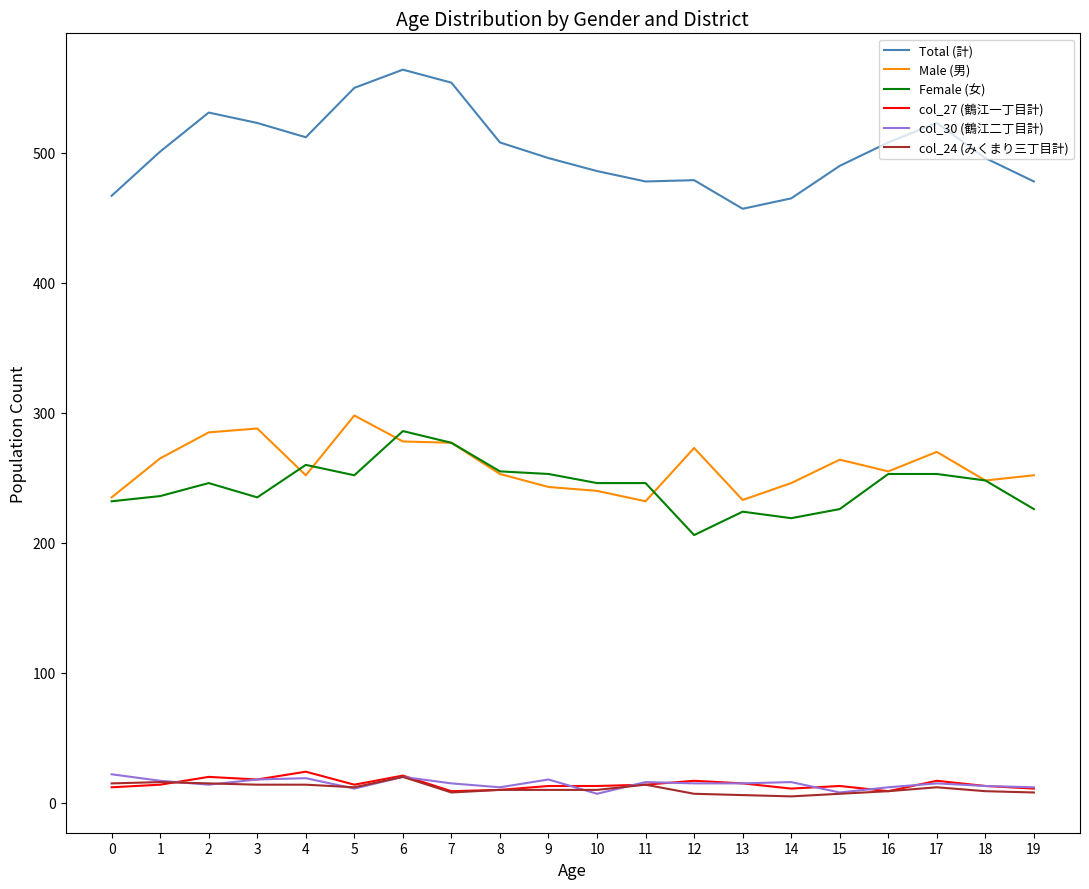

Does the chart display data point markers on the line(s)?

No